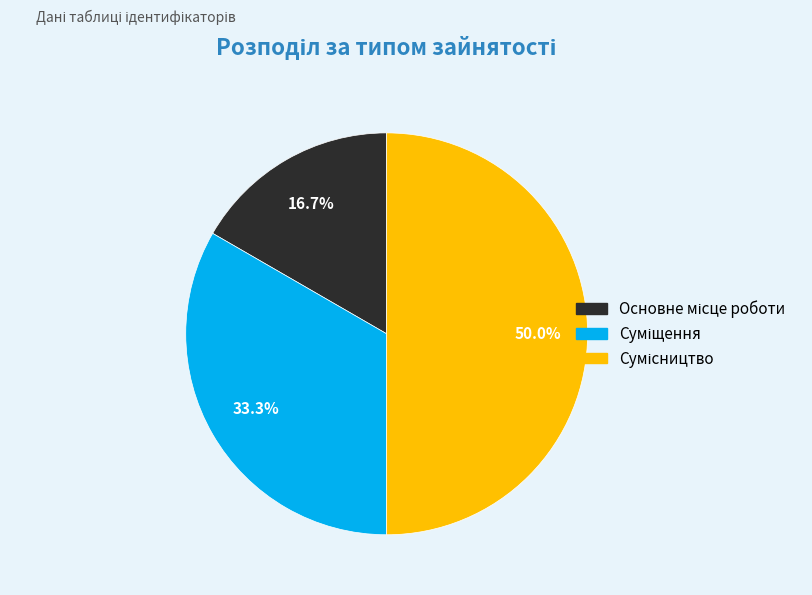

Count the number of slices in the pie.

3